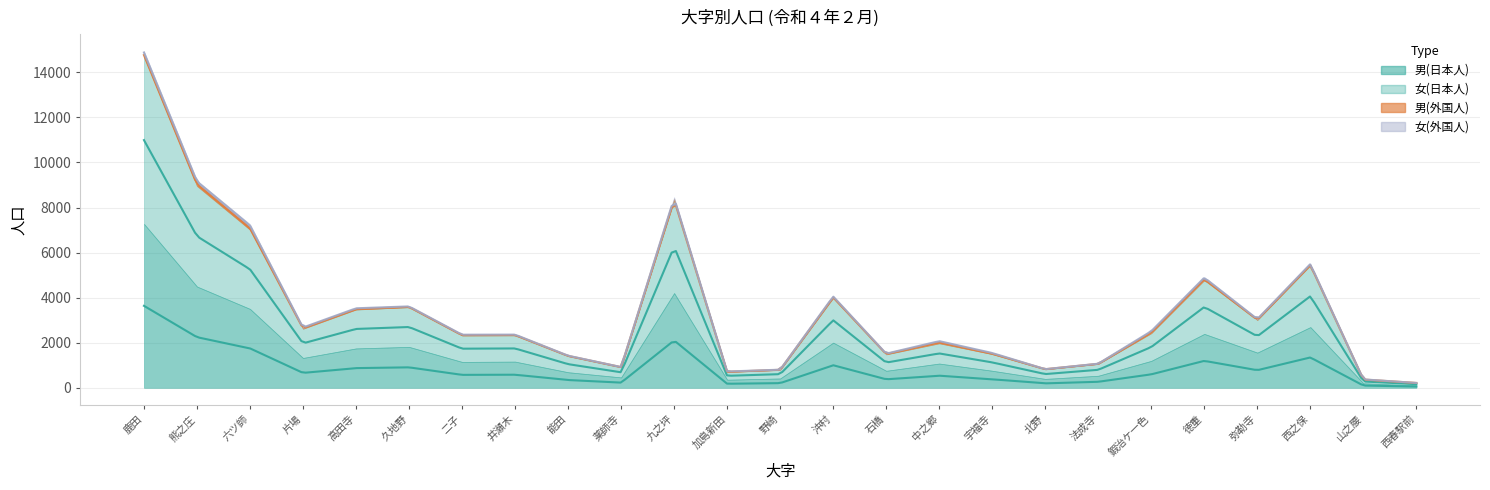

Count the number of data series in this chart.

4